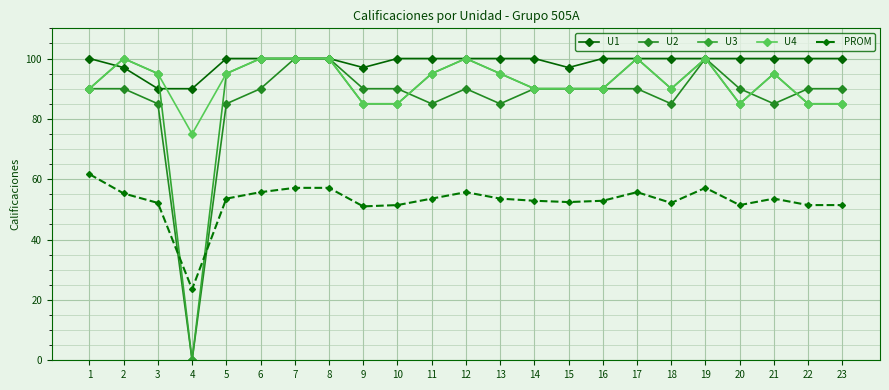

Which series ends up on top after the final intersection of U2 and U3?

U2